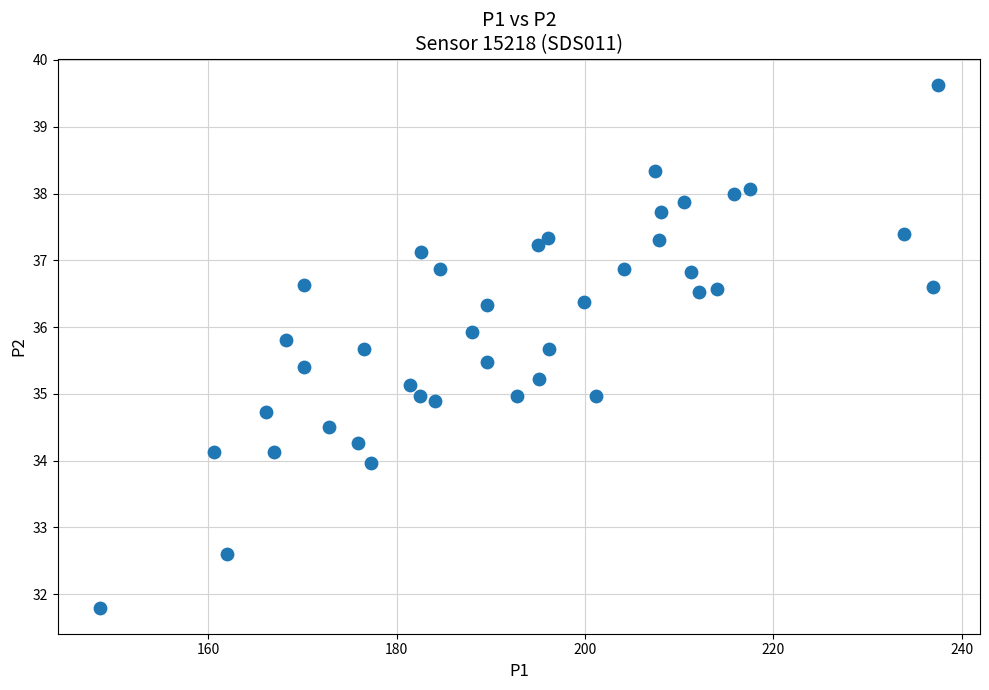

What is the range of Y values (max minus min)?

7.8